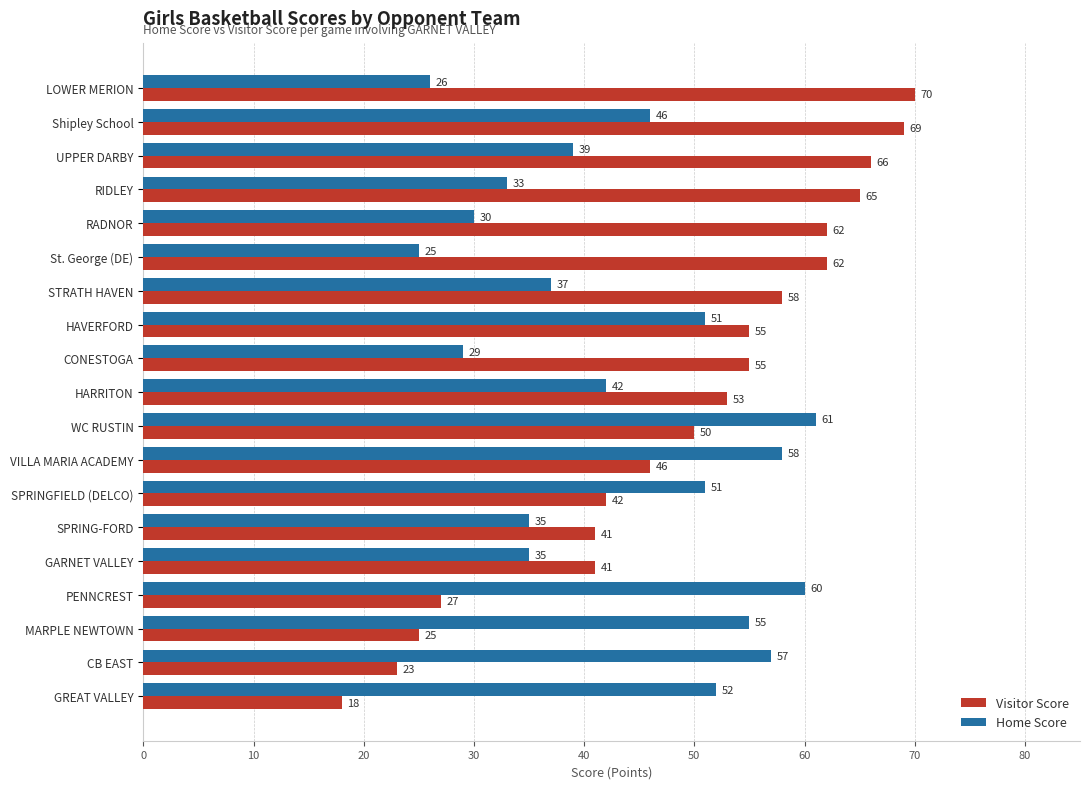

Where is Home Score nearest to the value 43?

HARRITON